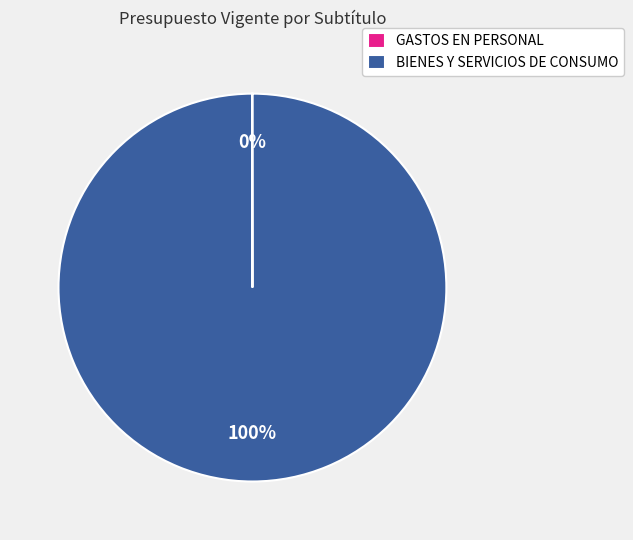

What percentage is the BIENES Y SERVICIOS DE CONSUMO slice, to the nearest percent?

100%